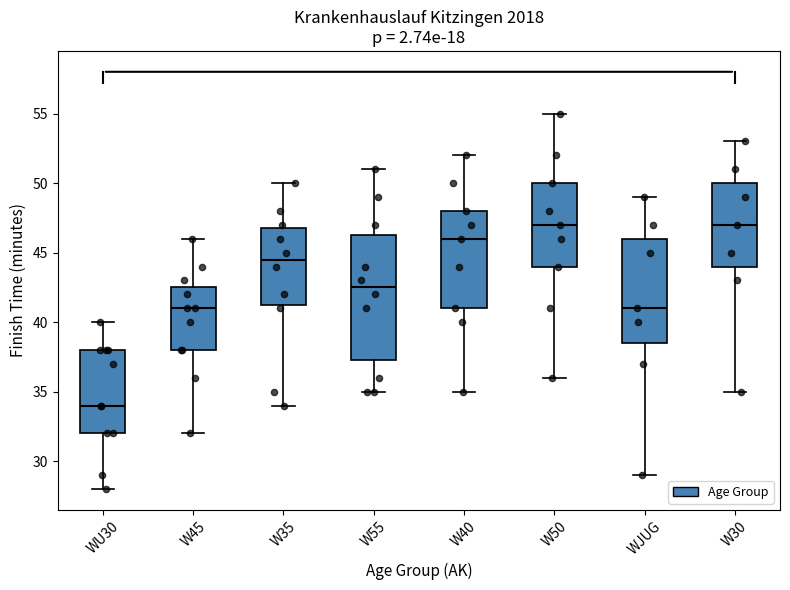

Where does the upper whisker of the box for WU30 end on the y-axis? The values are not printed on the chart, so give them approximately, as read against the axis.

40.0